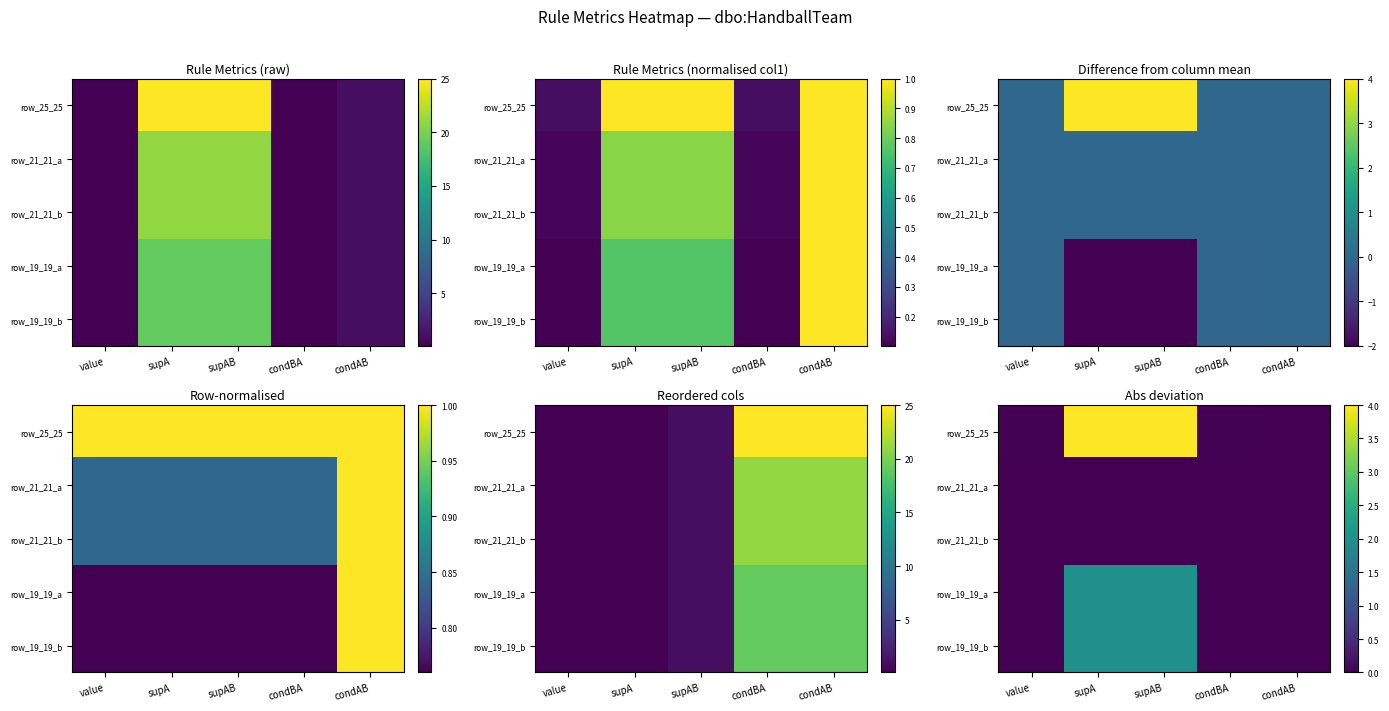

Which label corresponds to the largest value in the chart?

supA